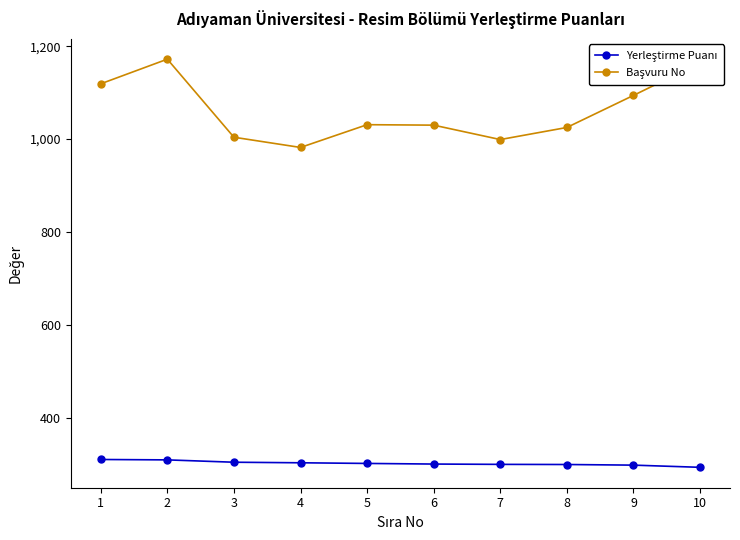

What is the difference between the highest and lowest values at 4?

678.6